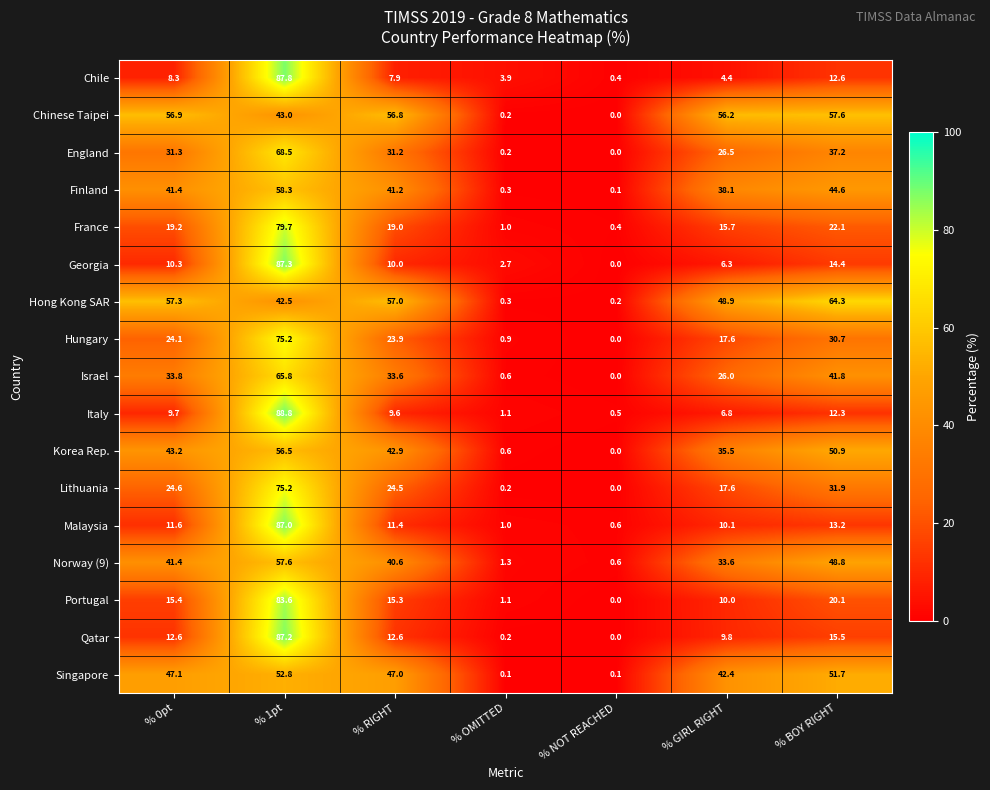

How many distinct data groups are displayed?

17